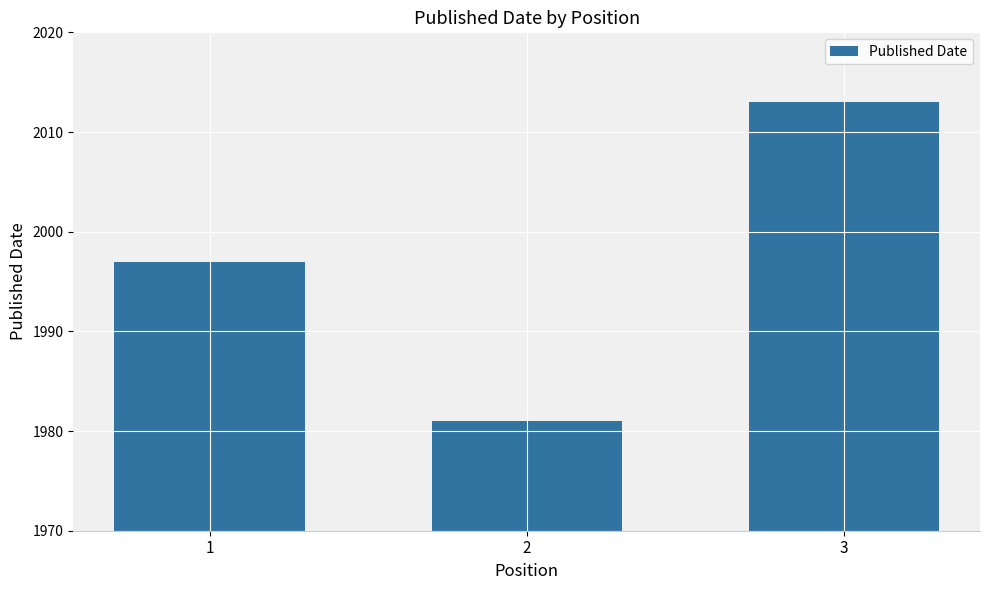

What is the change in value from 2 to 3?

+32